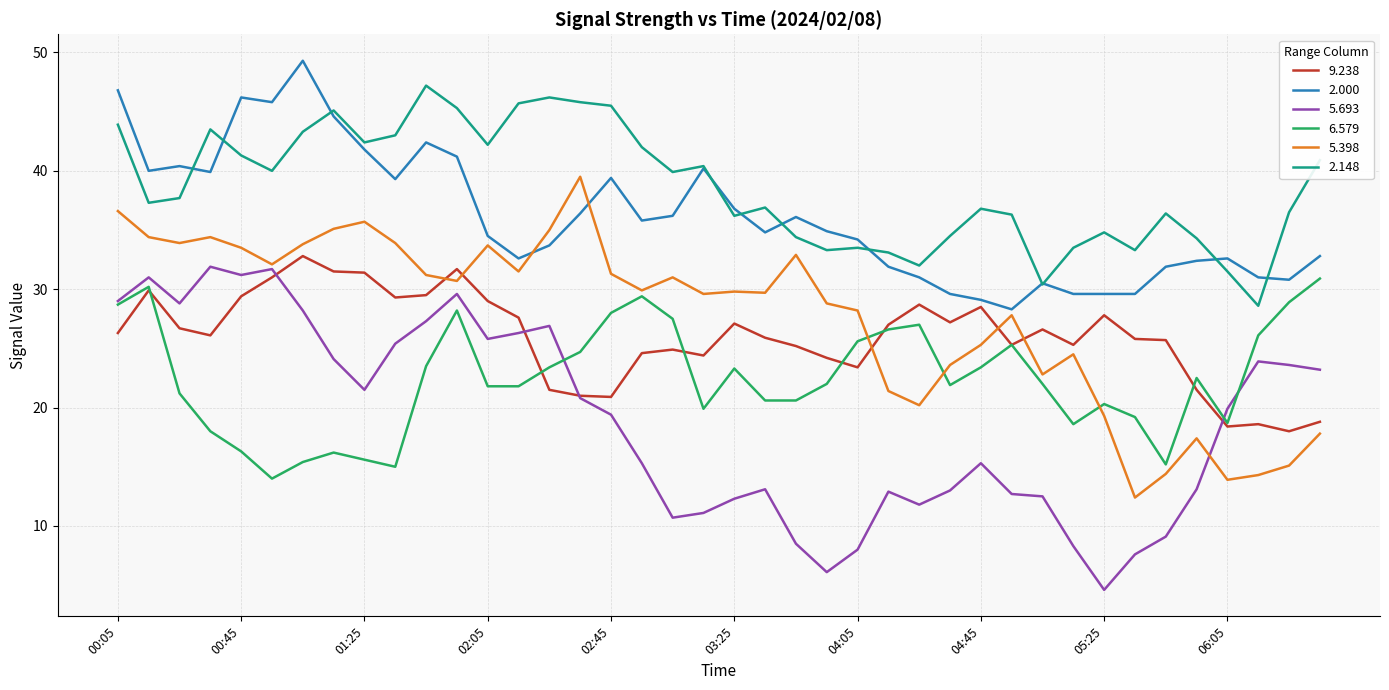

True or false: 5.693 and 2.000 intersect in this chart.

False